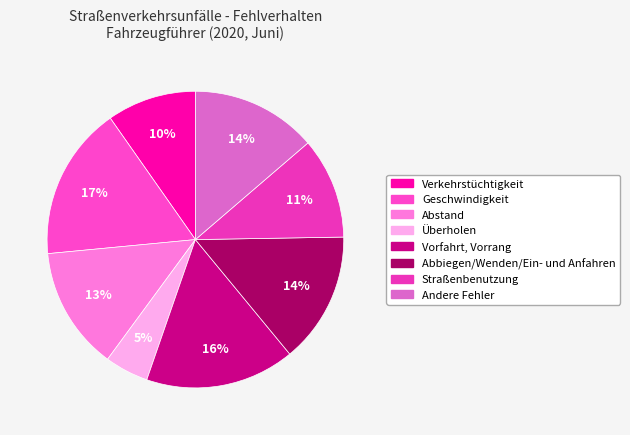

How many slices are in this pie chart?

8